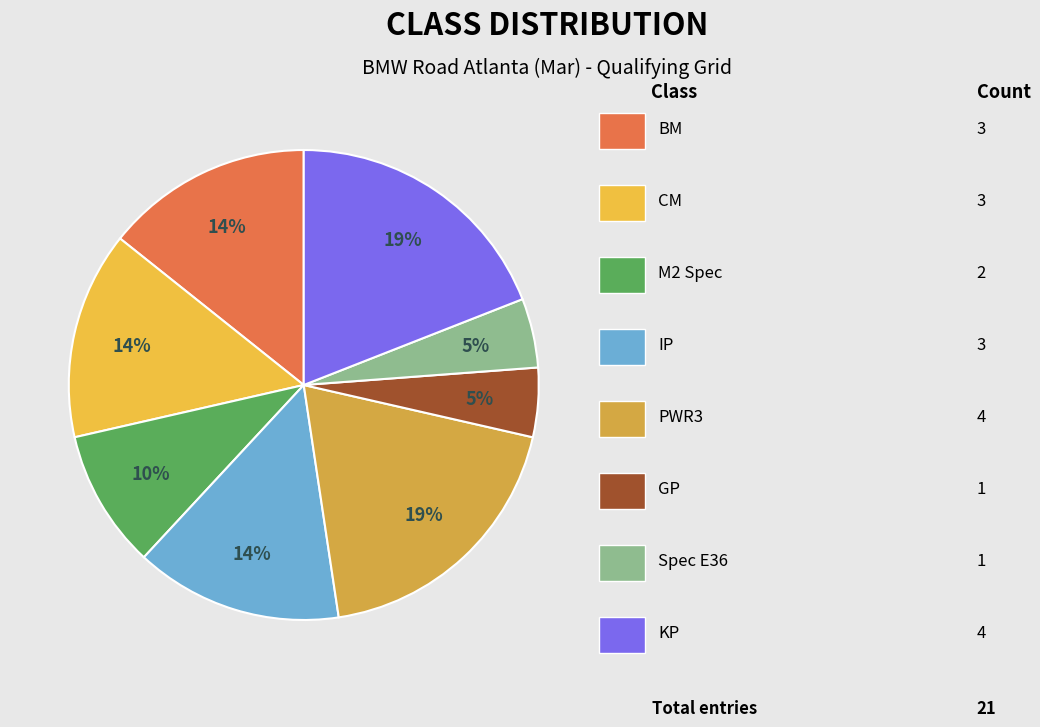

Rank the categories by value from highest to lowest.

PWR3, KP, BM, CM, IP, M2 Spec, GP, Spec E36